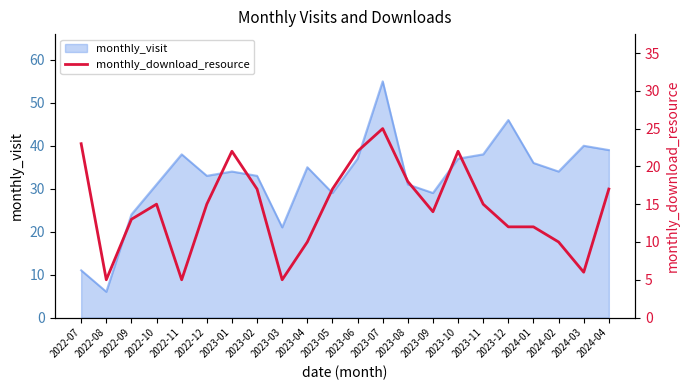

The chart shows a value of 29 at 2023-06. True or false?

False